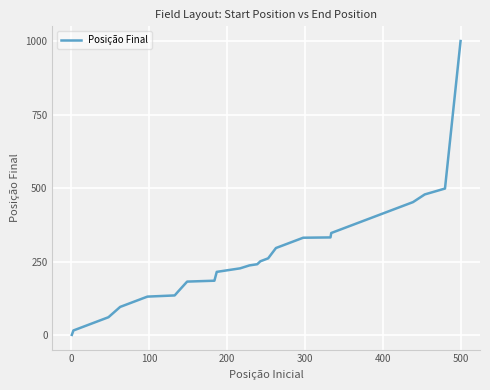

What is the greatest value displayed?

1000